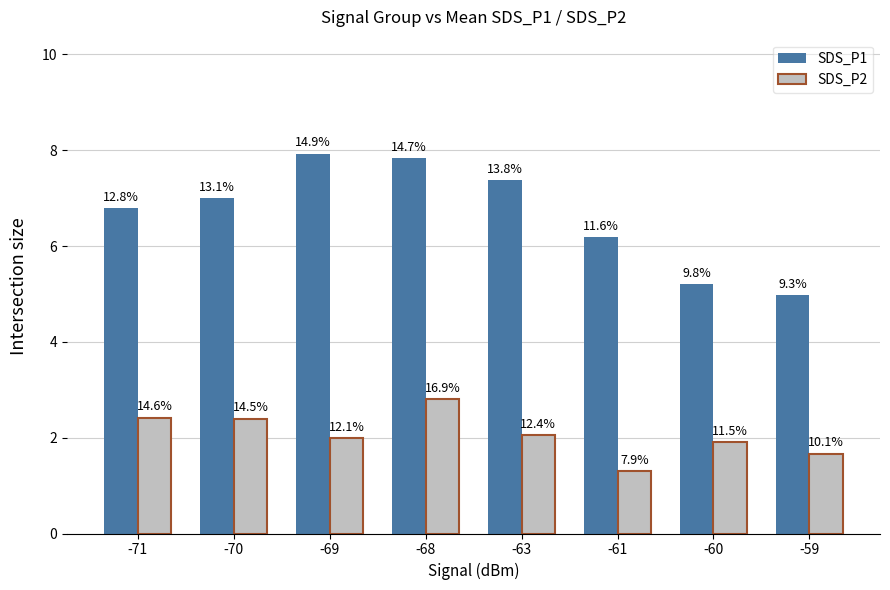

How many bars are there in each group?

2